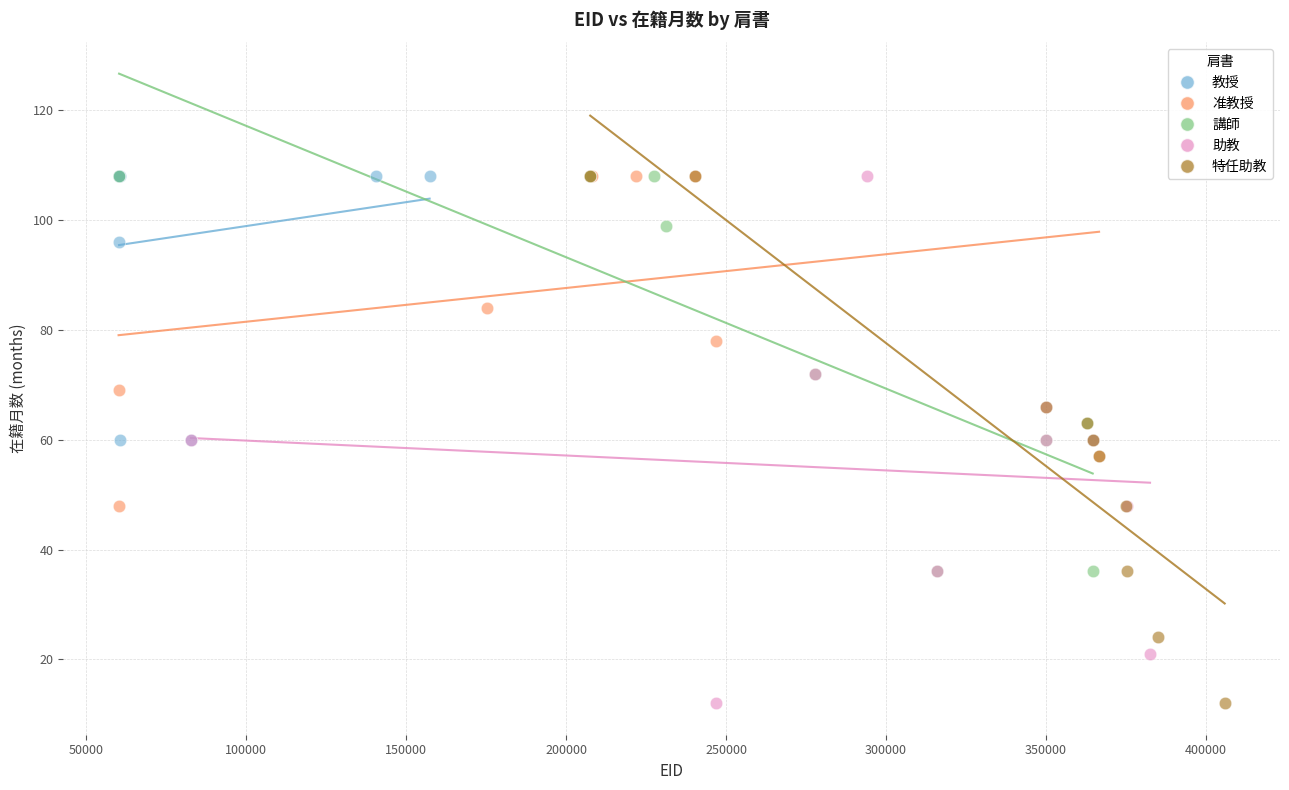

What are all the series names shown in the legend?

教授, 准教授, 講師, 助教, 特任助教